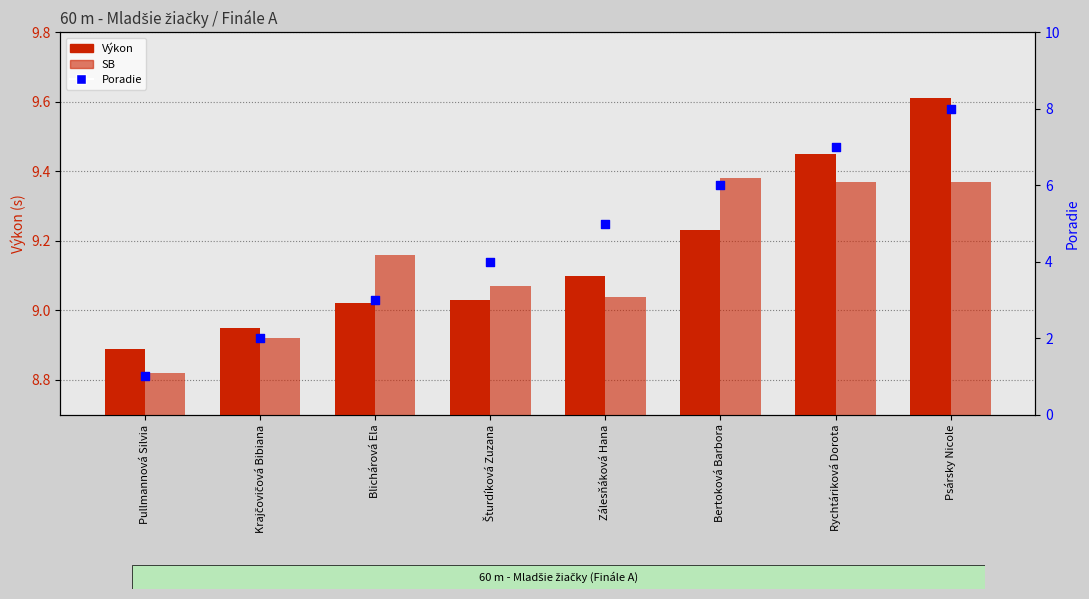

Which series has the largest total across all categories?

Výkon